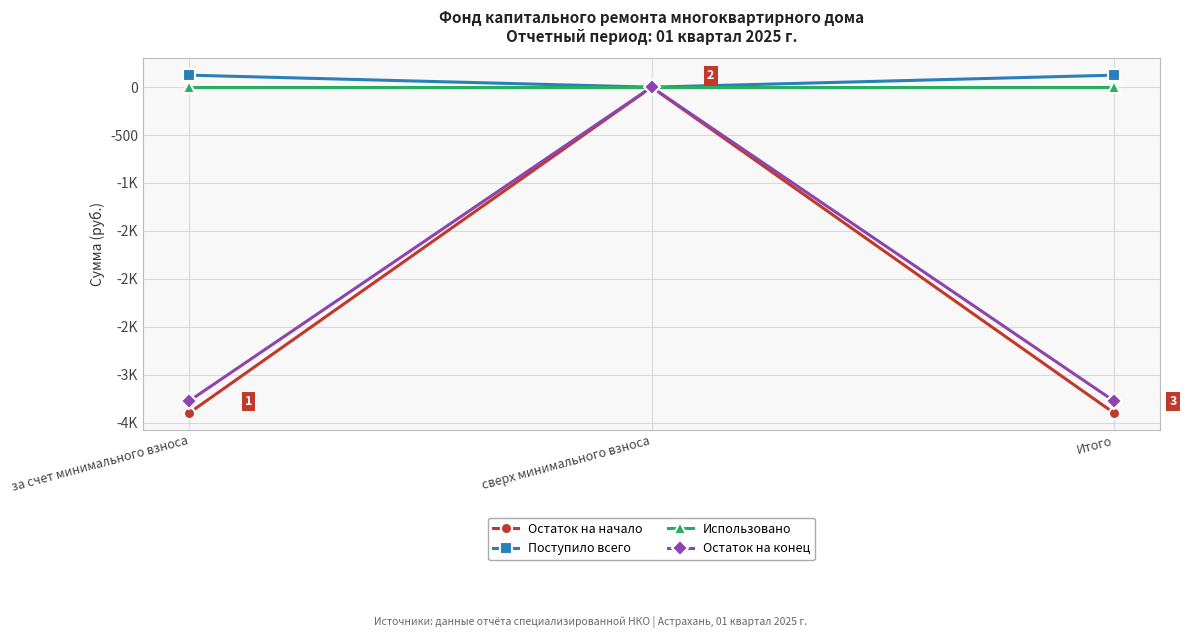

Does the chart have visible grid lines?

Yes